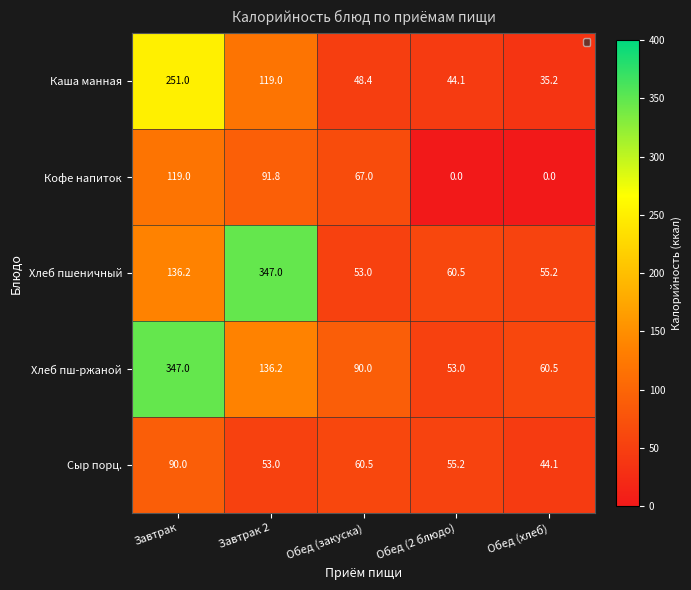

What is the sum of the Хлеб пш-ржаной values at Обед (закуска) and Обед (2 блюдо)?

143.0